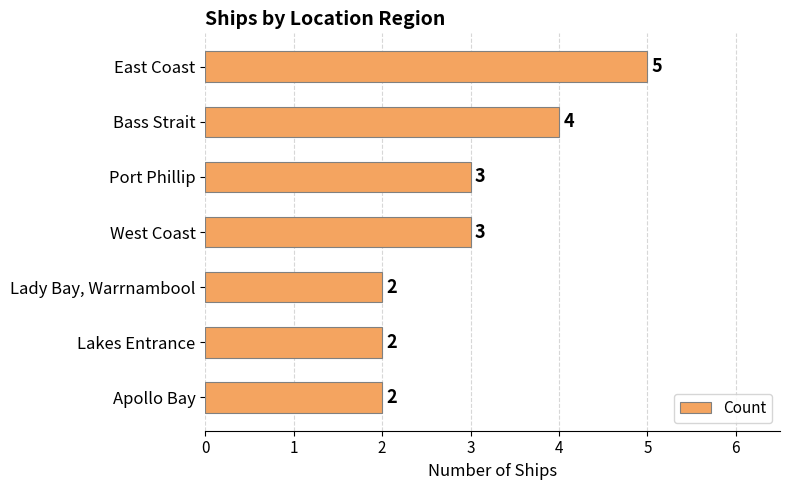

What is the label of the 2nd bar from the bottom?

Lakes Entrance